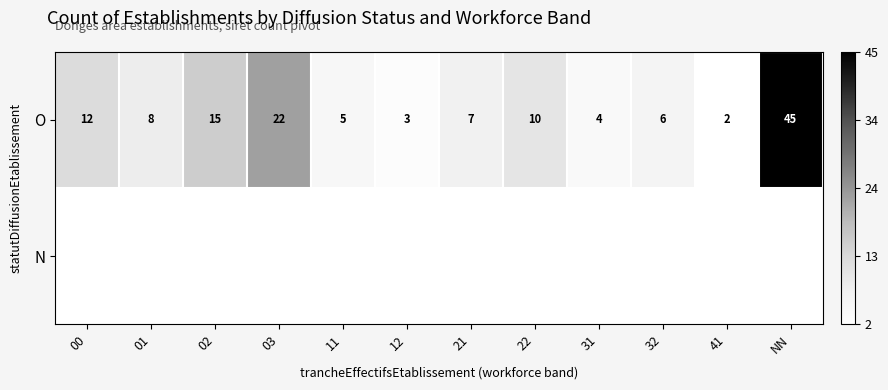

Where does the O series first go above 8?

00